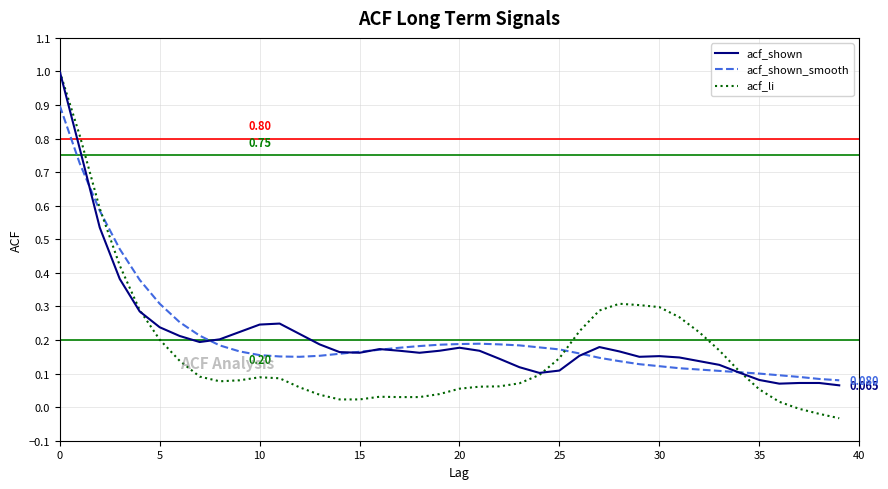

Which series has the widest spread of values?

acf_li